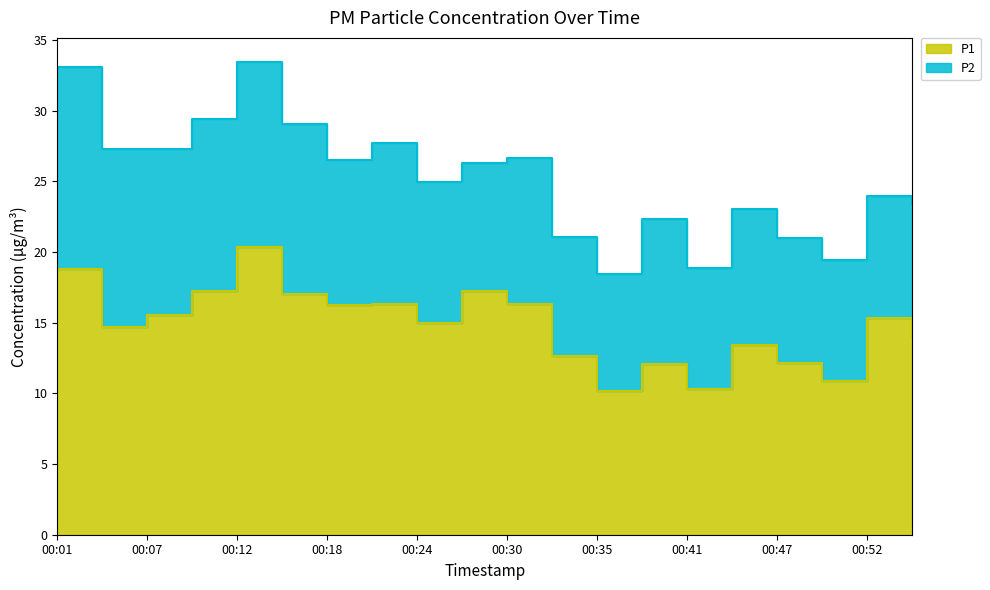

What is the maximum value shown in the chart?

20.3